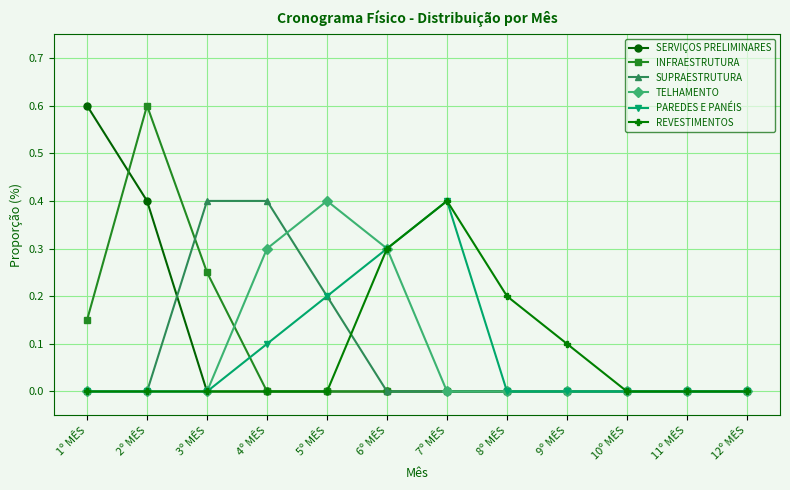

Between 1º MÊS and 3º MÊS, which series saw the biggest shift?

SERVIÇOS PRELIMINARES